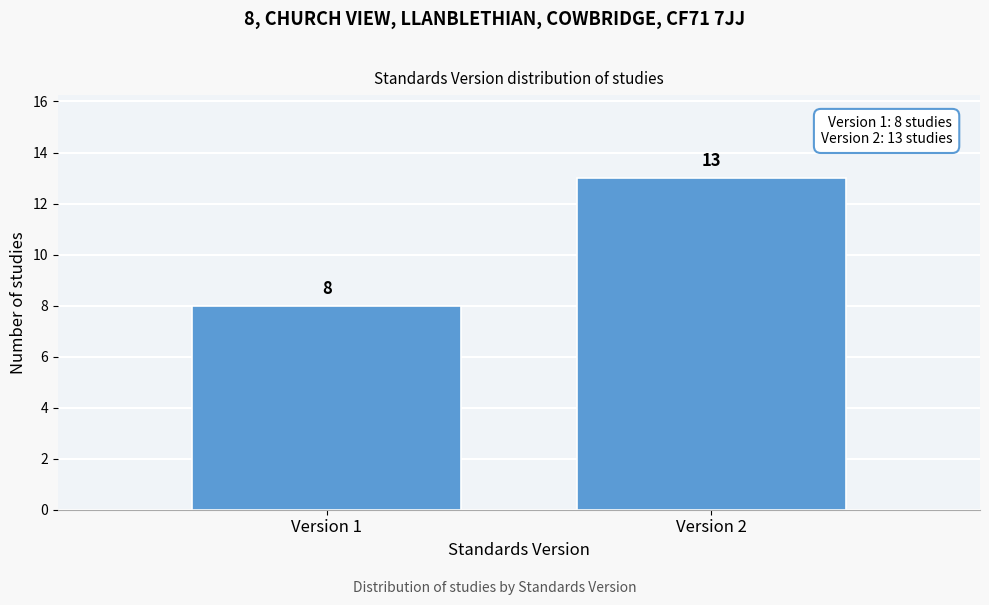

Reading left to right, what are all the values shown in this chart?

Version 1=8	Version 2=13